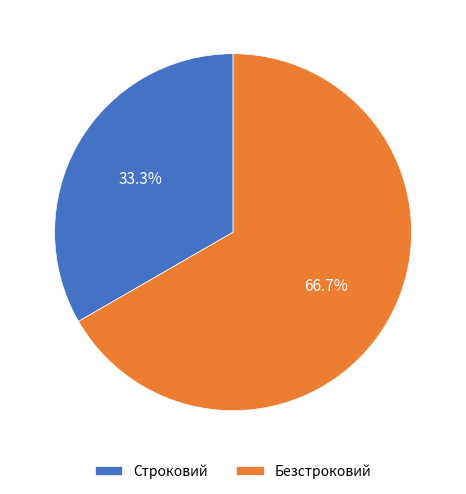

To the nearest percent, what percentage of the pie is Строковий?

33%